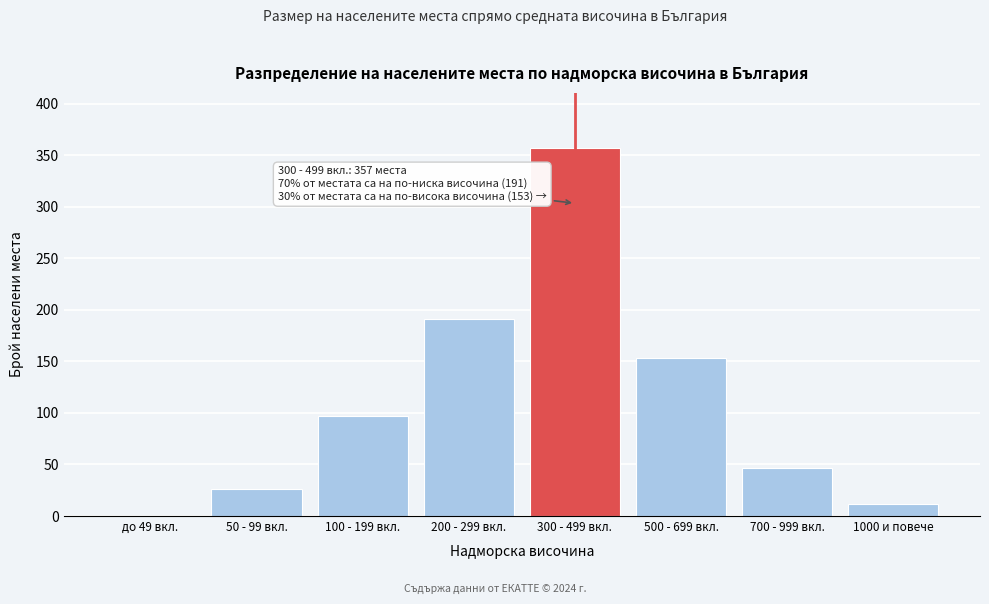

Reading left to right, list all the values displayed in this chart.

до 49 вкл.=0	50 - 99 вкл.=26	100 - 199 вкл.=97	200 - 299 вкл.=191	300 - 499 вкл.=357	500 - 699 вкл.=153	700 - 999 вкл.=47	1000 и повече=12